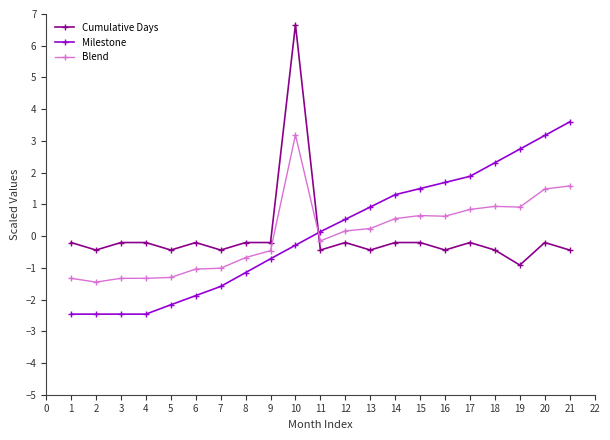

How many intersections are there between Cumulative Days and Blend?

1